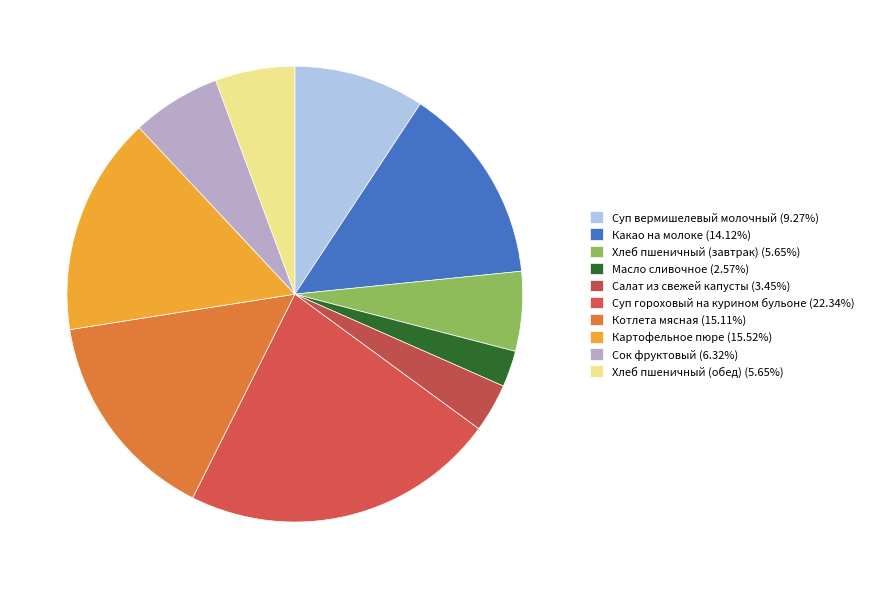

Combined, do Какао на молоке and Котлета мясная account for over 50%?

No